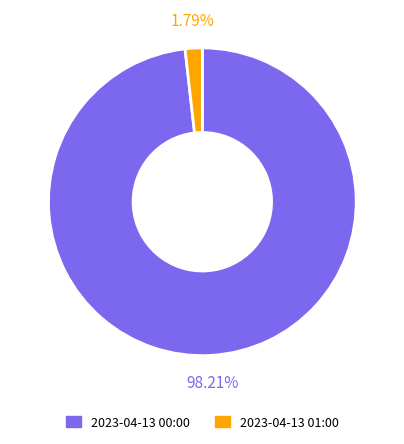

Which has a higher value, 2023-04-13 01:00 or 2023-04-13 00:00?

2023-04-13 00:00